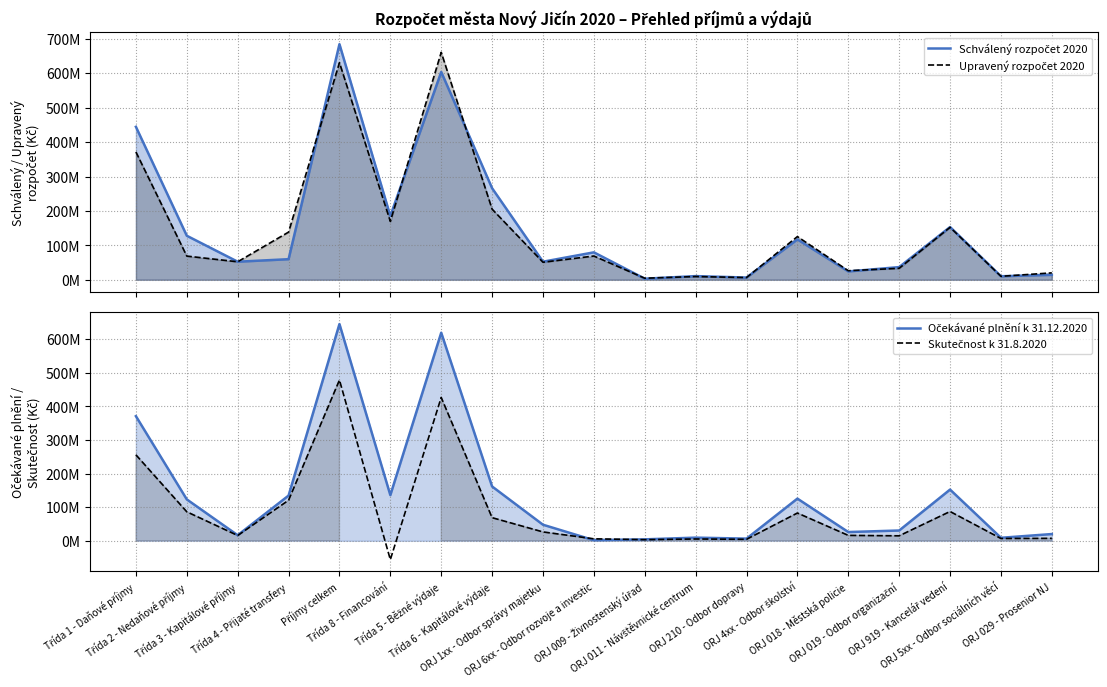

True or false: Očekávané plnění k 31.12.2020 and Upravený rozpočet 2020 cross at least once.

True